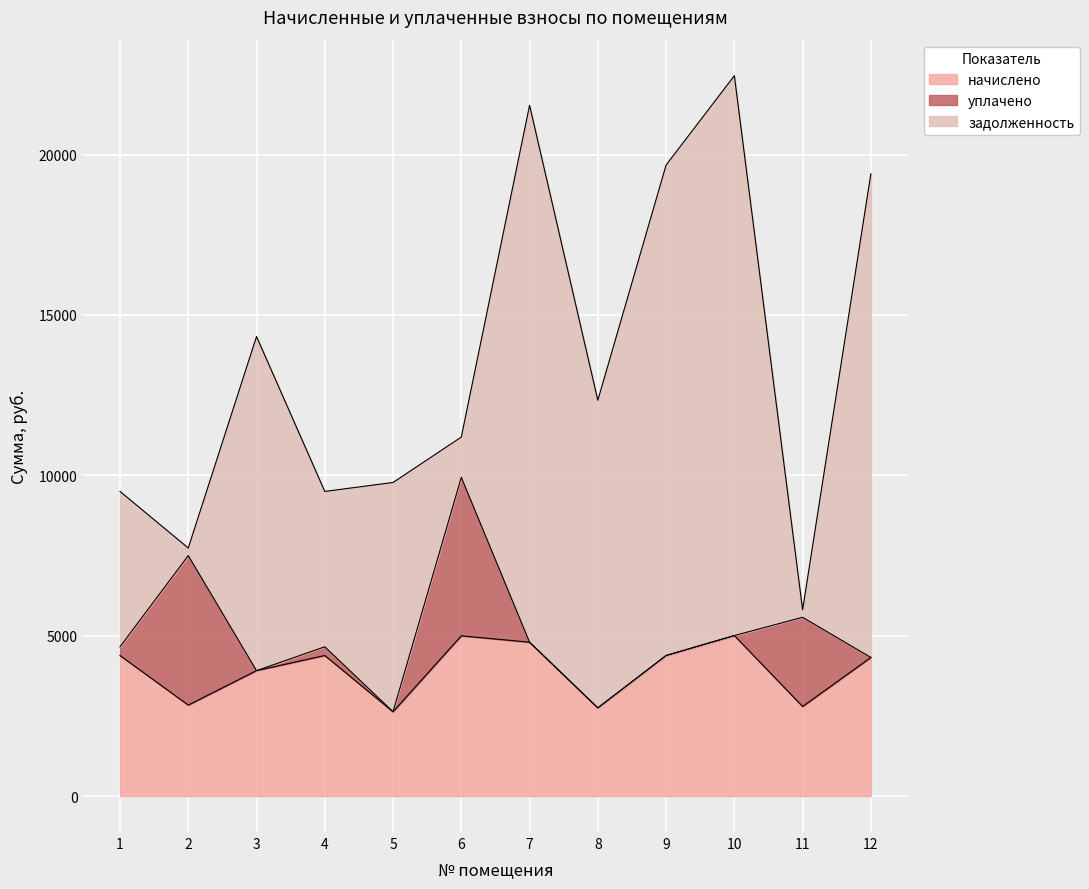

What is the total value across all series at 7?

21534.7